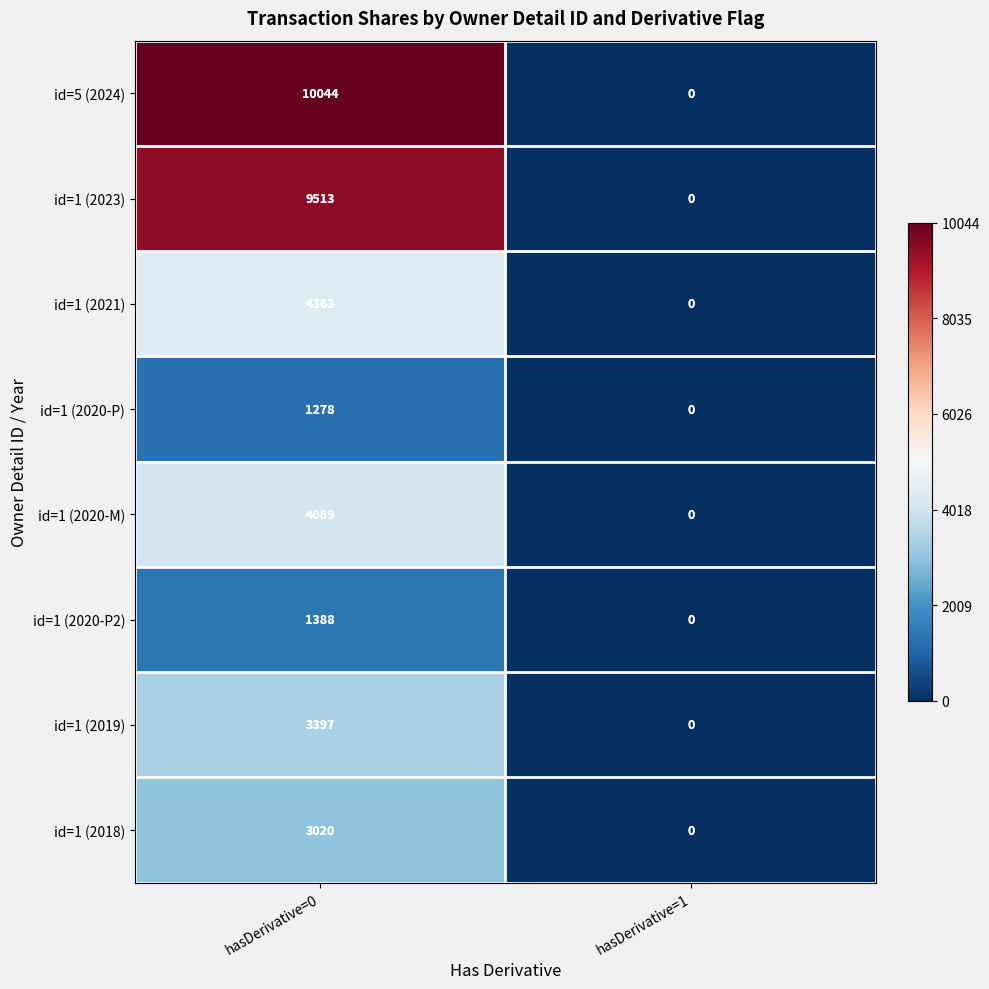

At hasDerivative=0, list the series in order from largest to smallest.

id=5 (2024), id=1 (2023), id=1 (2021), id=1 (2020-M), id=1 (2019), id=1 (2018), id=1 (2020-P2), id=1 (2020-P)